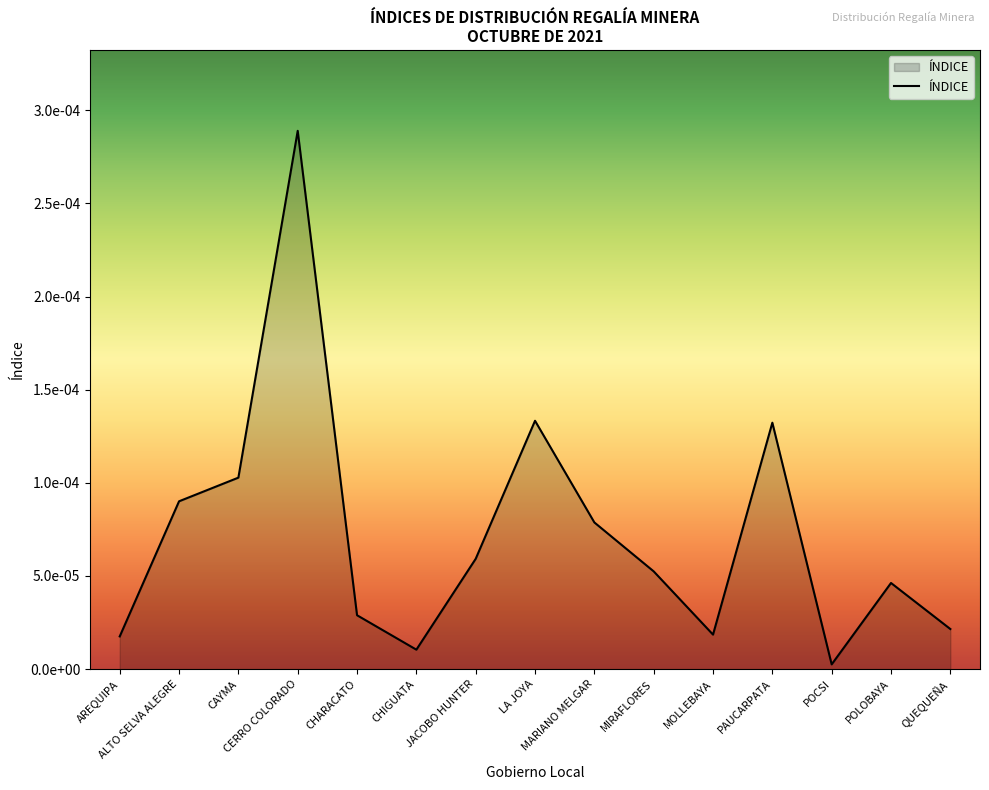

At which label is the value closest to 0?

POCSI